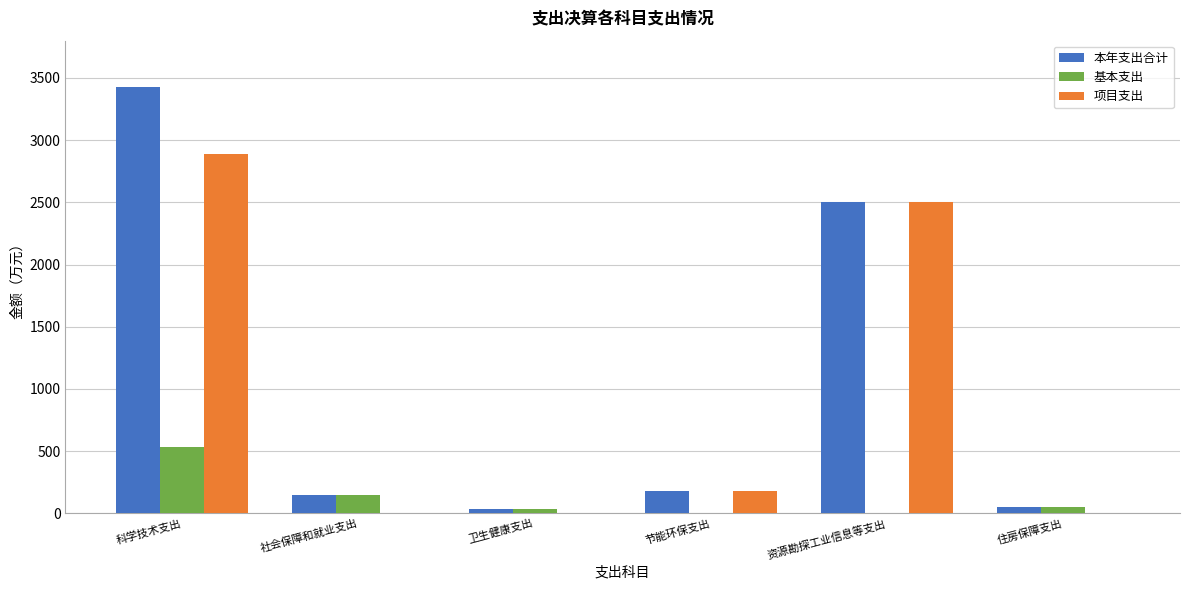

Which series has the largest range (max minus min)?

本年支出合计